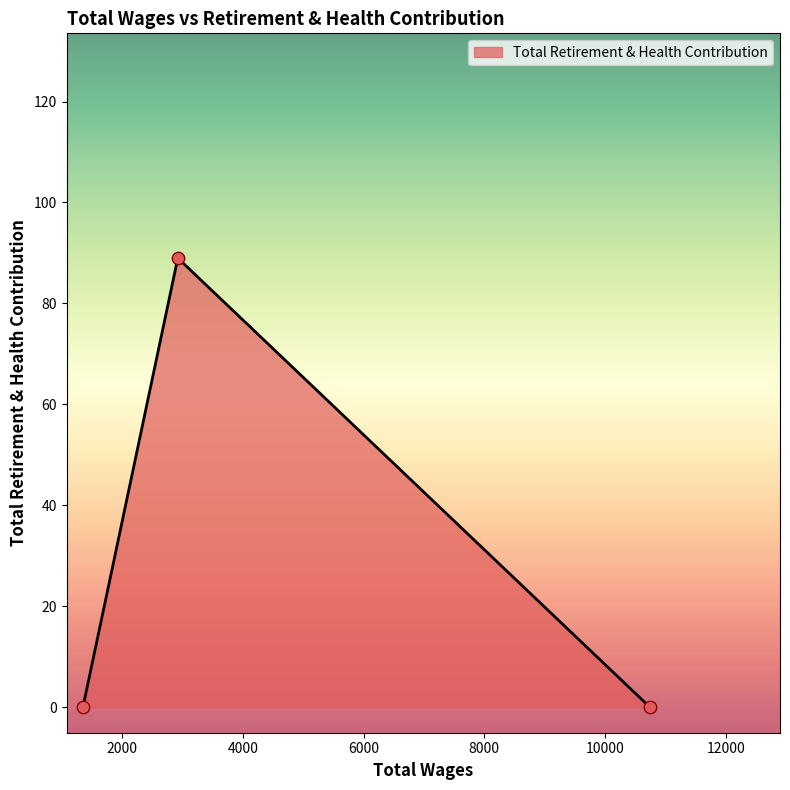

What is the sum of all values?

89